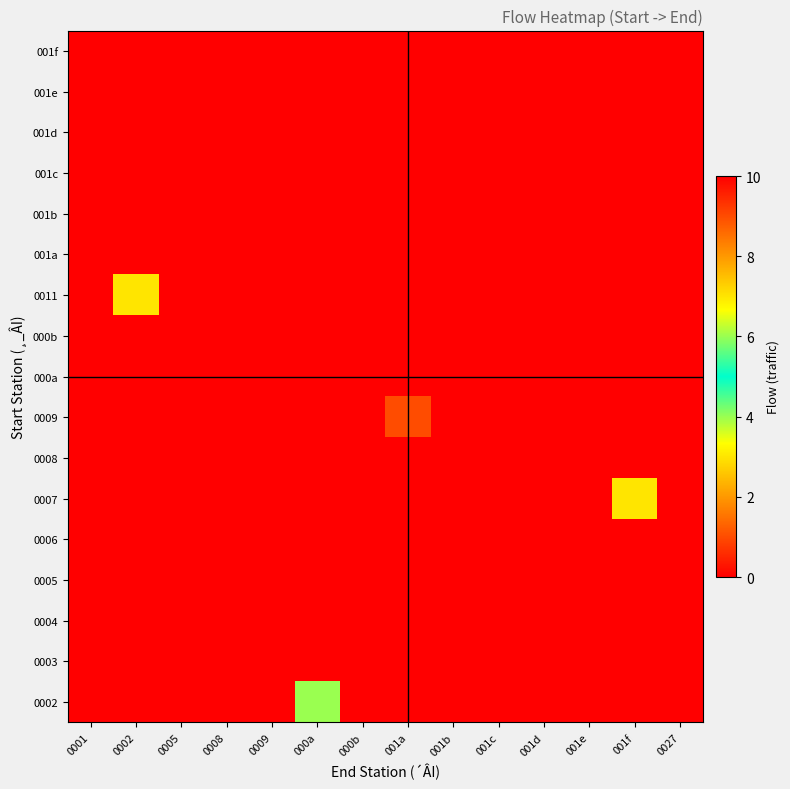

At which category is the sum across all series the highest?

001c